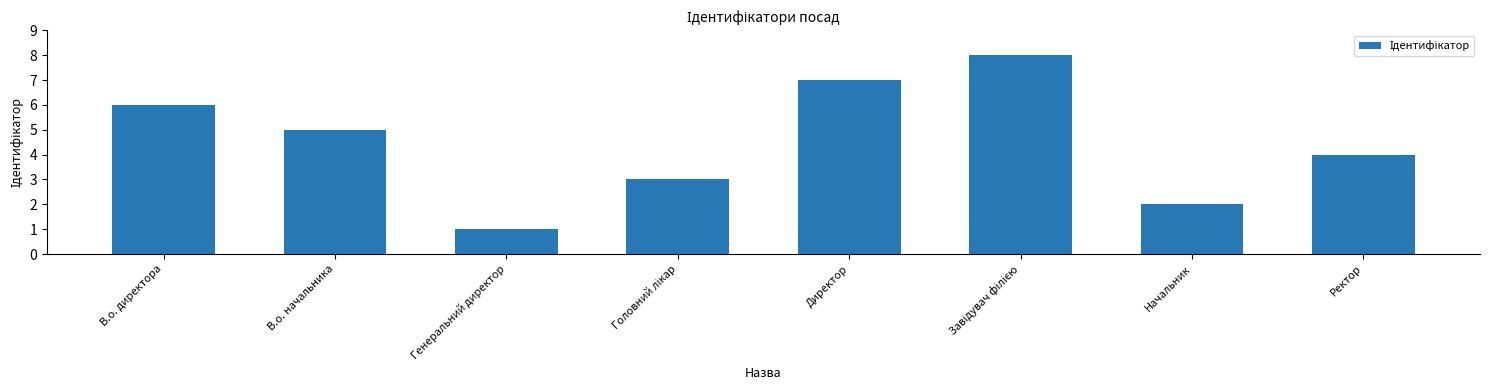

Reading right to left, what are all the values shown in this chart?

4	2	8	7	3	1	5	6